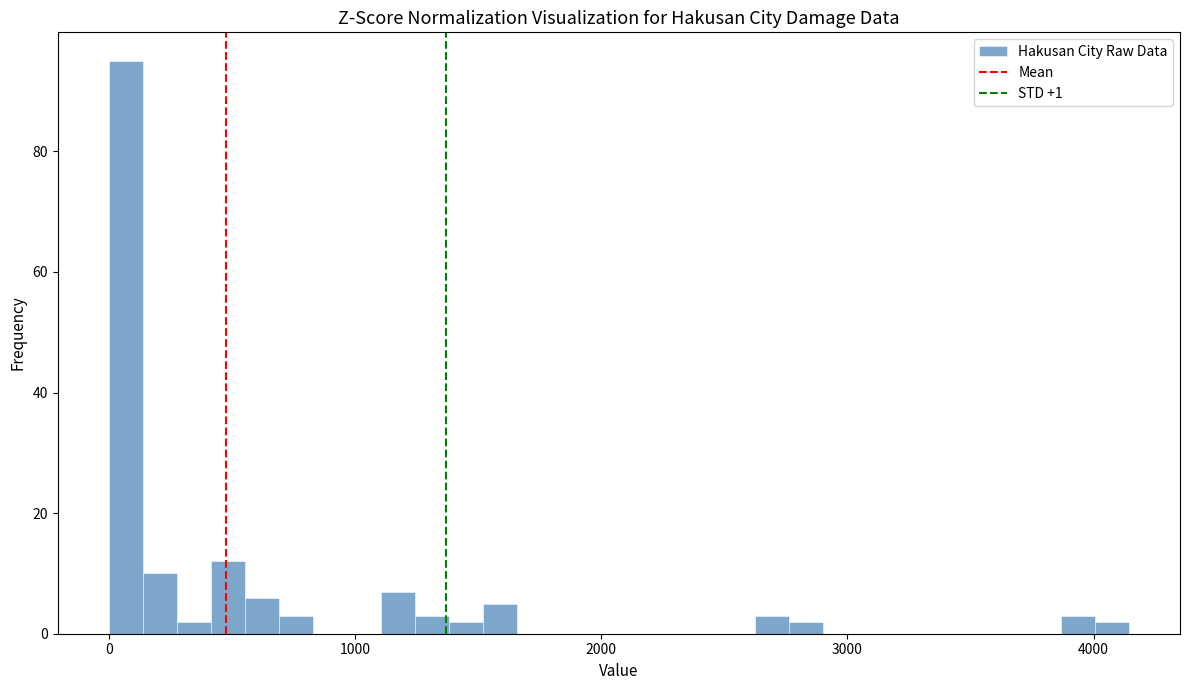

Around what value on the x-axis is the tallest bar? Give the approximate position of its centre, as read against the axis.

100